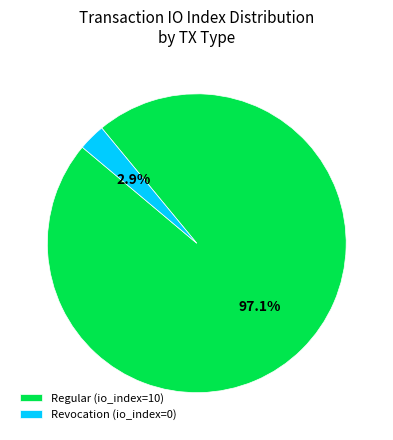

Does any single category account for the majority?

Yes